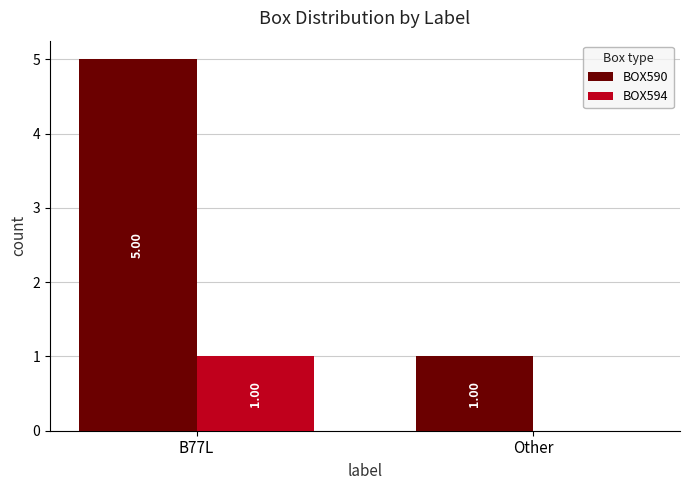

What is the average value of the BOX590 series?

3